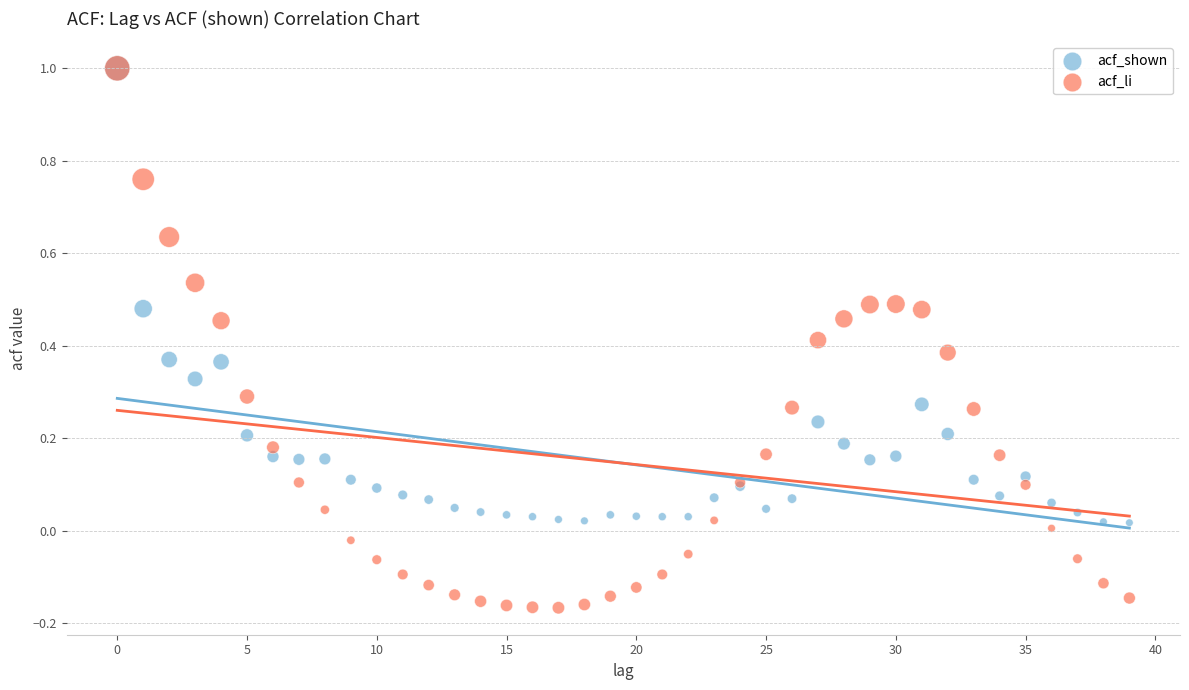

Which series has the widest spread of Y values?

acf_li